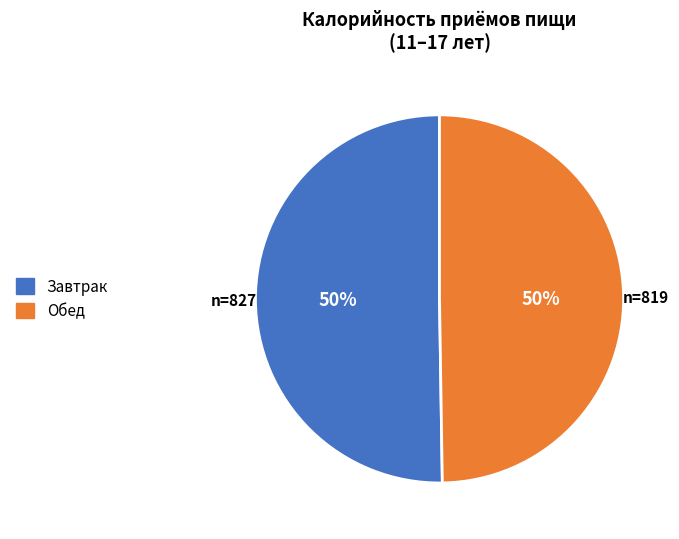

The Обед slice represents 63% of the pie. True or false?

False